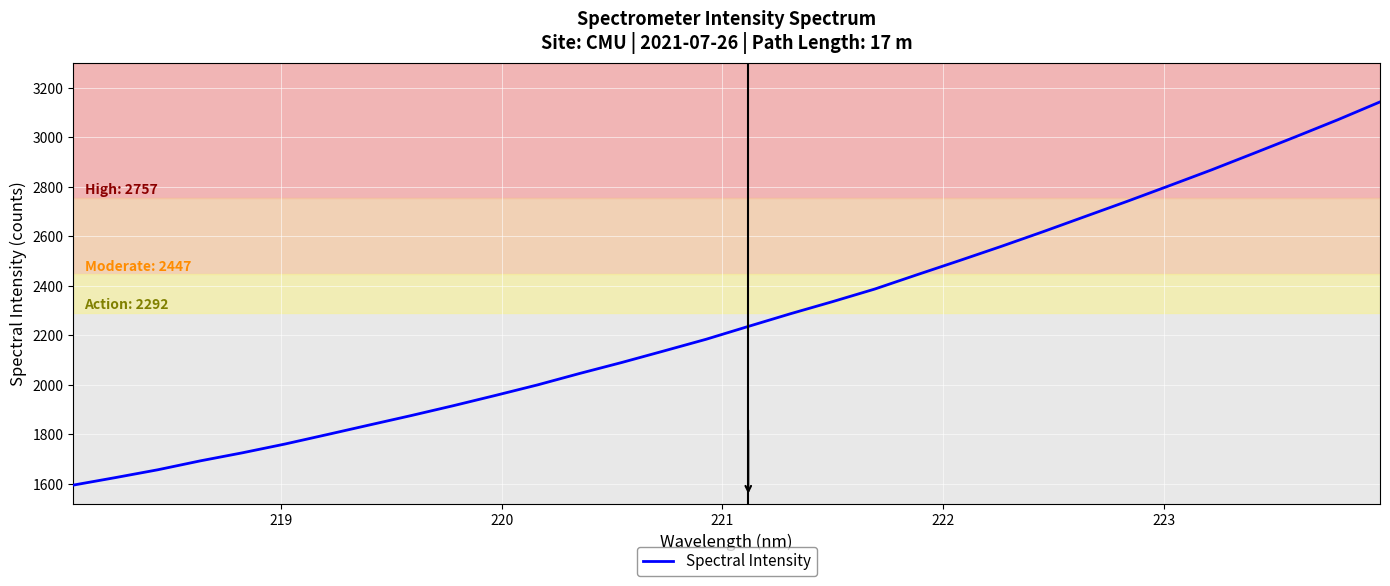

How many categories are shown in the chart?

32